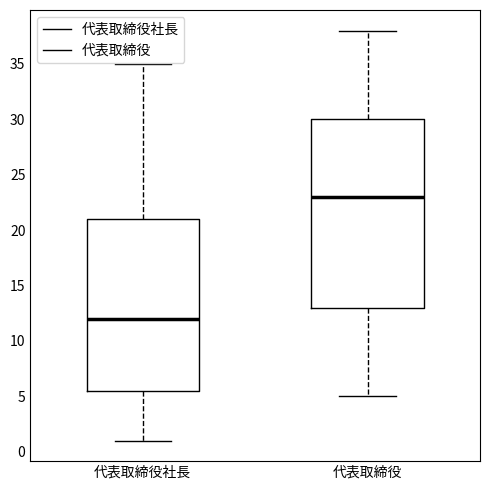

Which box has the lowest median line?

代表取締役社長